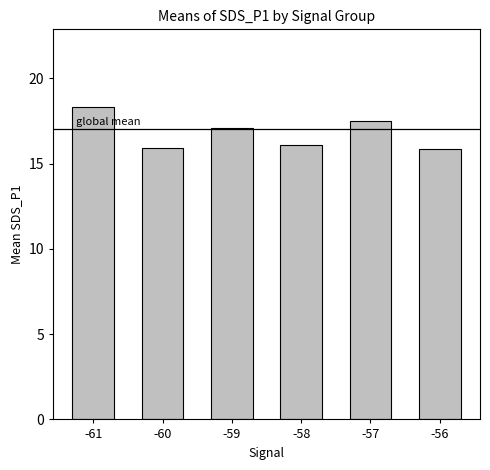

The chart shows a value of 15.9 at -60. True or false?

True